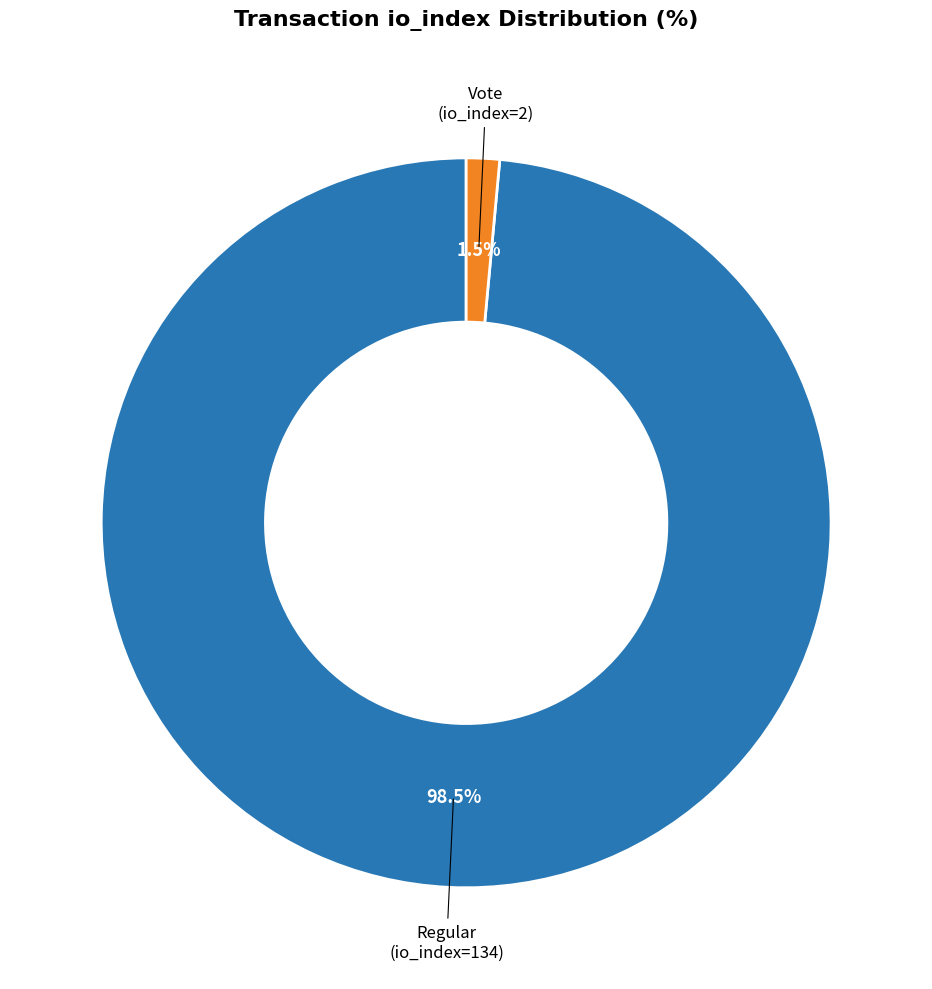

Does any single category account for the majority?

Yes